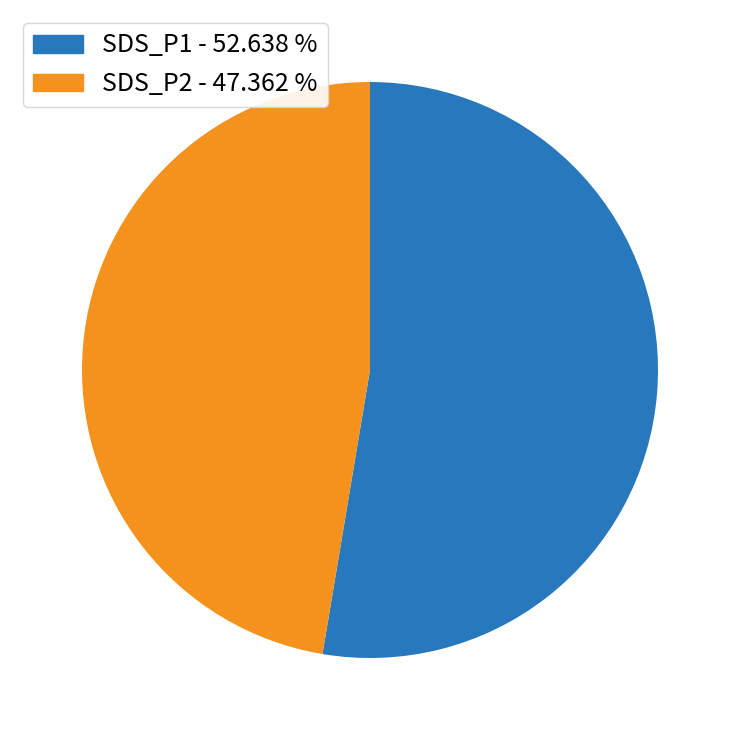

The SDS_P1 slice represents 53% of the pie. True or false?

True